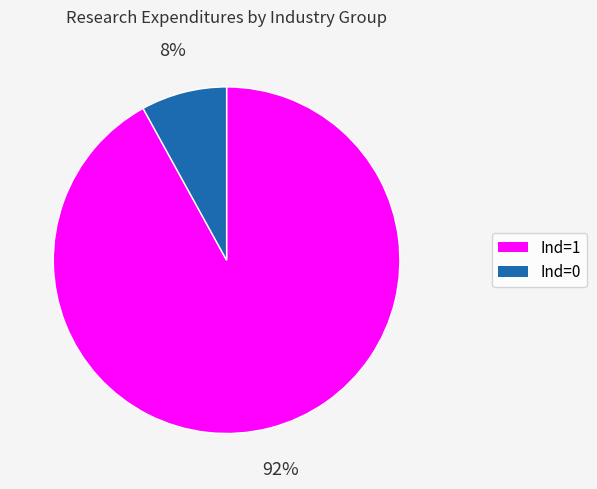

How many segments does this pie chart have?

2